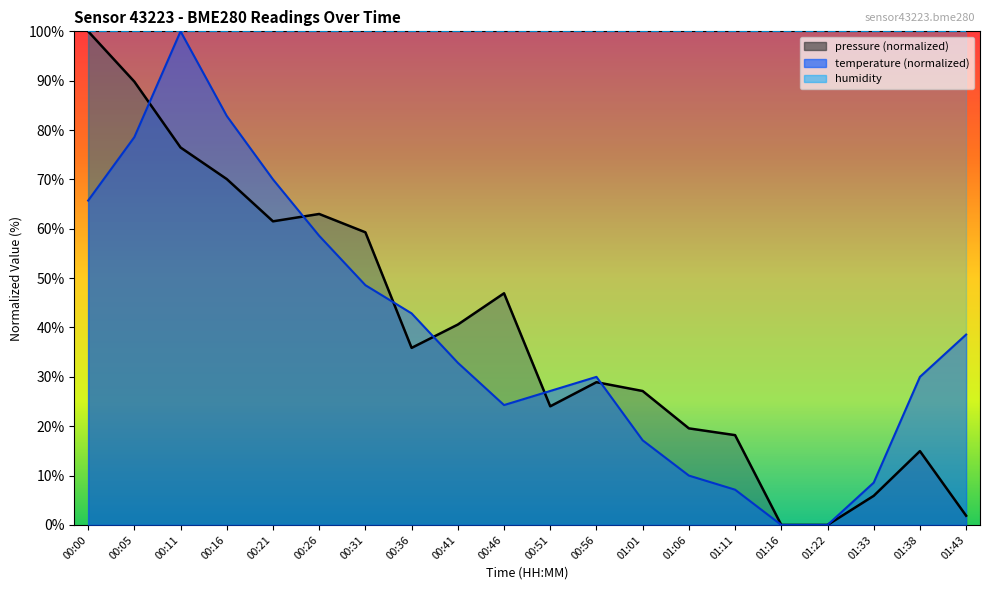

True or false: pressure and temperature intersect in this chart.

True